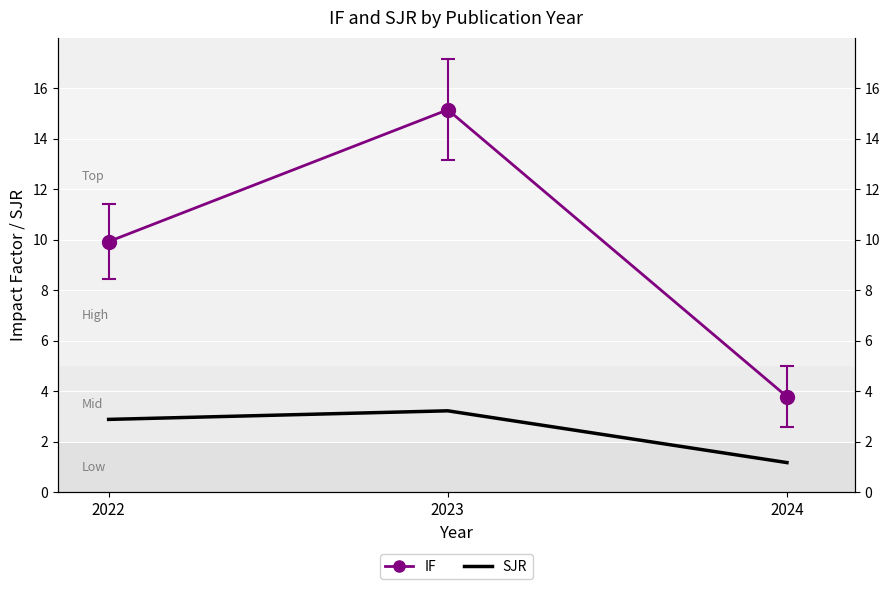

True or false: SJR has a value of 0.7 at 2023.

False